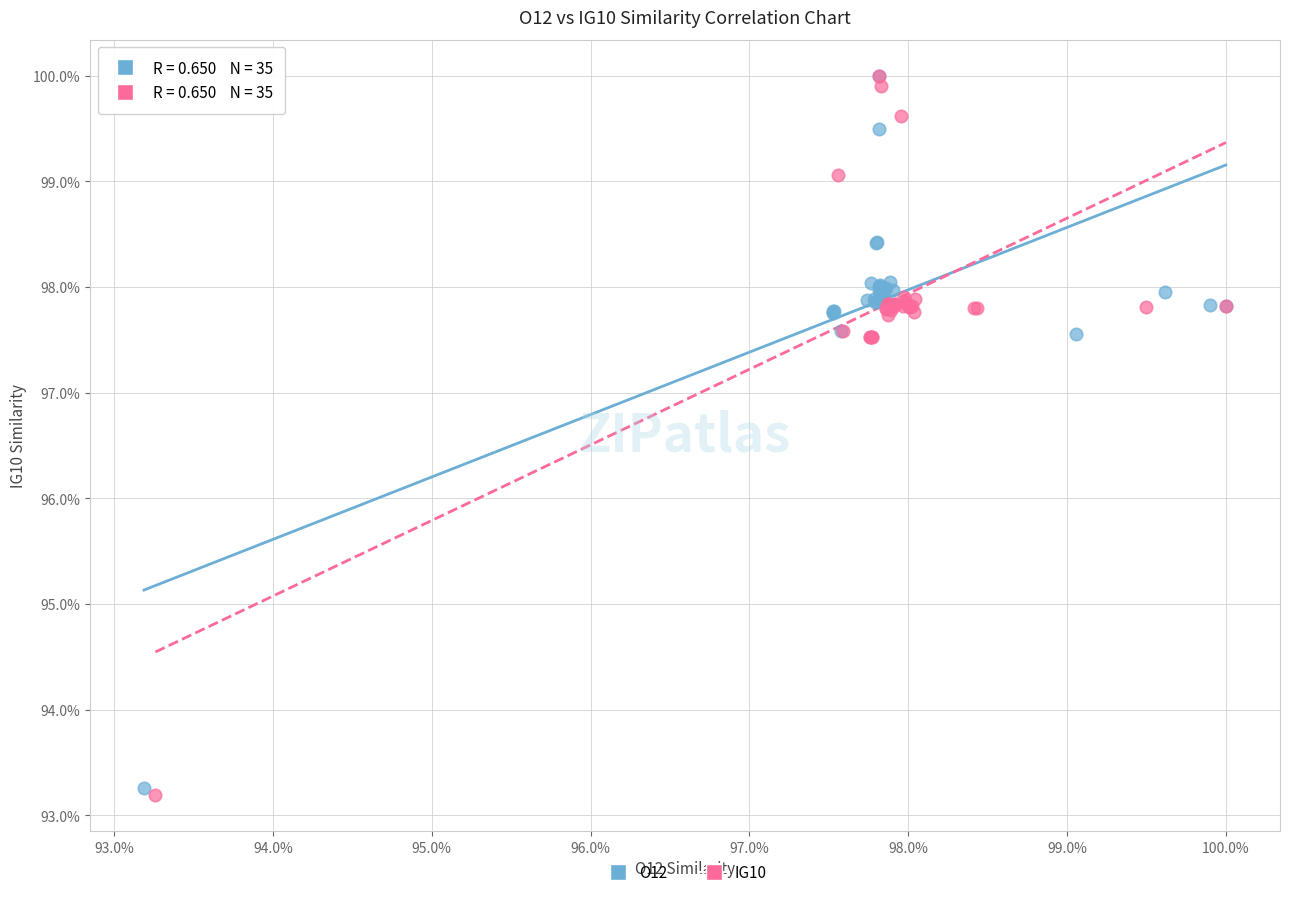

What are all the series names shown in the legend?

O12, IG10